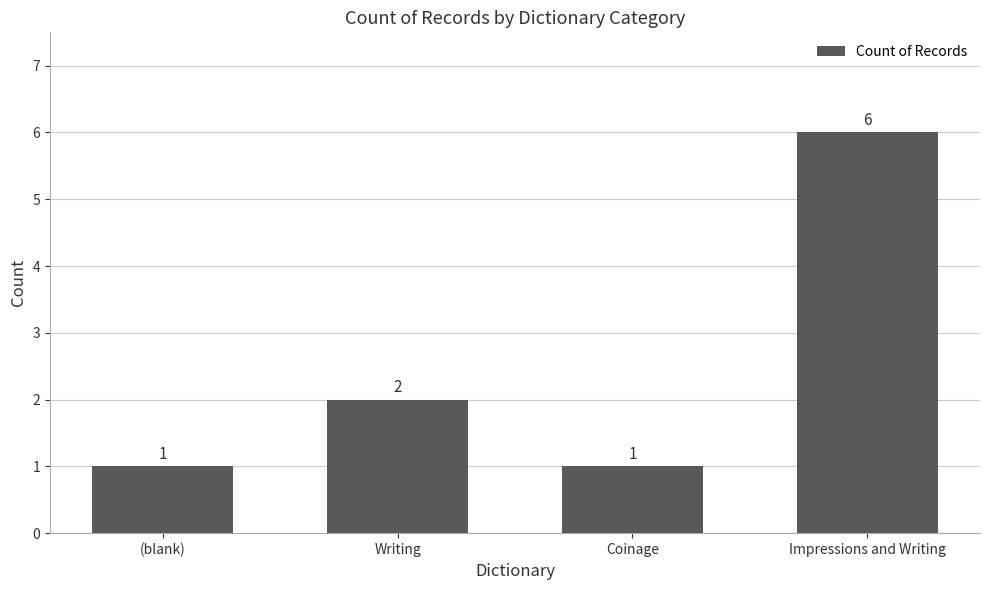

What is the label of the 4th bar from the left?

Impressions and Writing